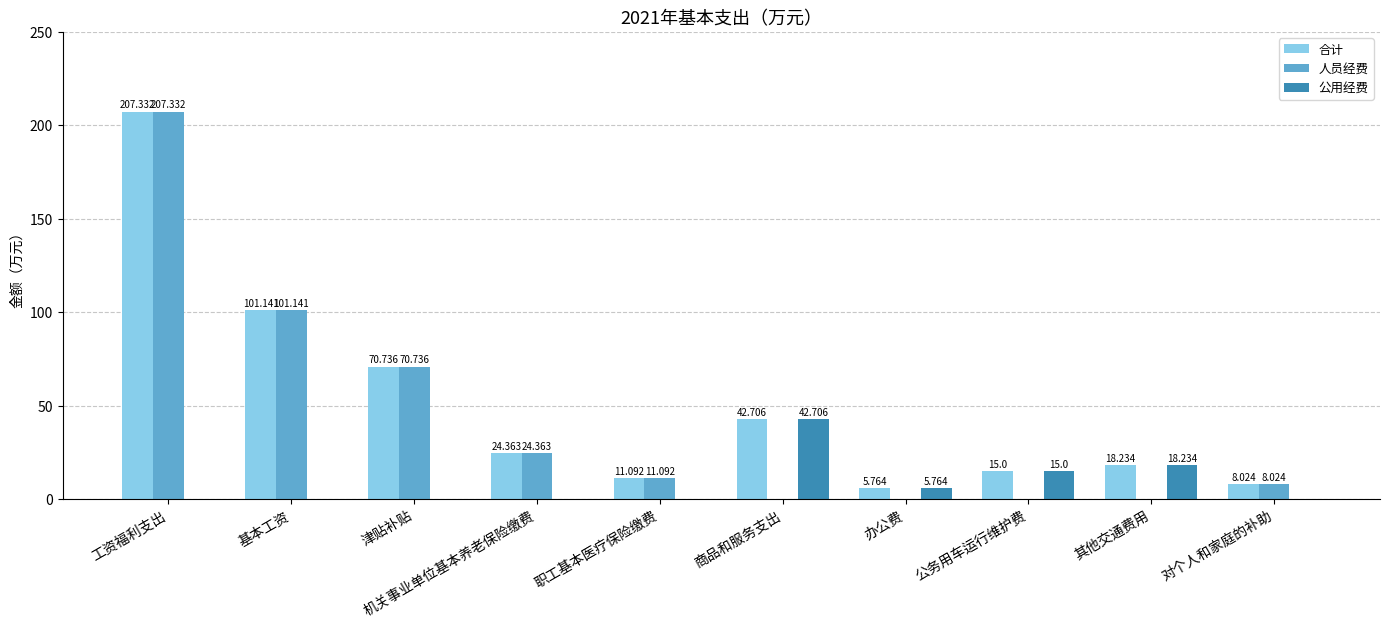

Between 津贴补贴 and 其他交通费用, which series saw the biggest shift?

人员经费